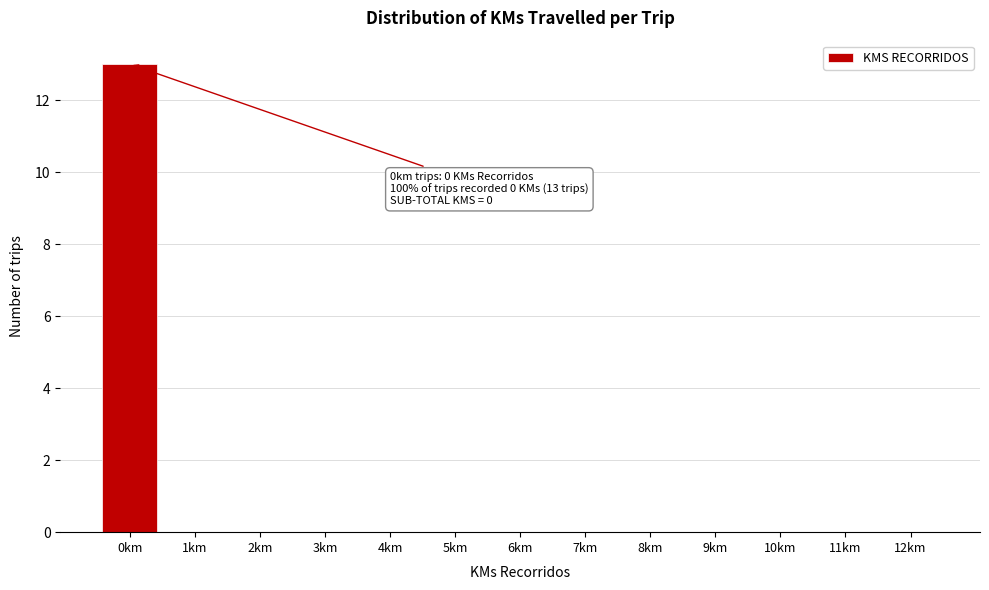

Reading left to right, extract all data points from this chart.

0km=13	1km=0	2km=0	3km=0	4km=0	5km=0	6km=0	7km=0	8km=0	9km=0	10km=0	11km=0	12km=0